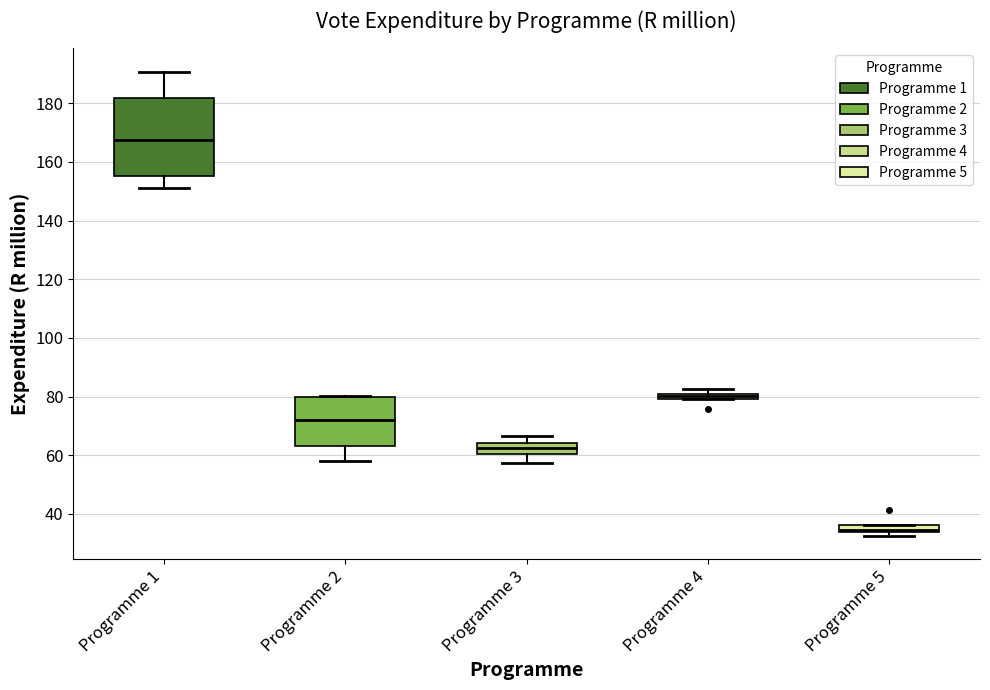

Which box is the tallest, from its lower edge to its upper edge?

Programme 1